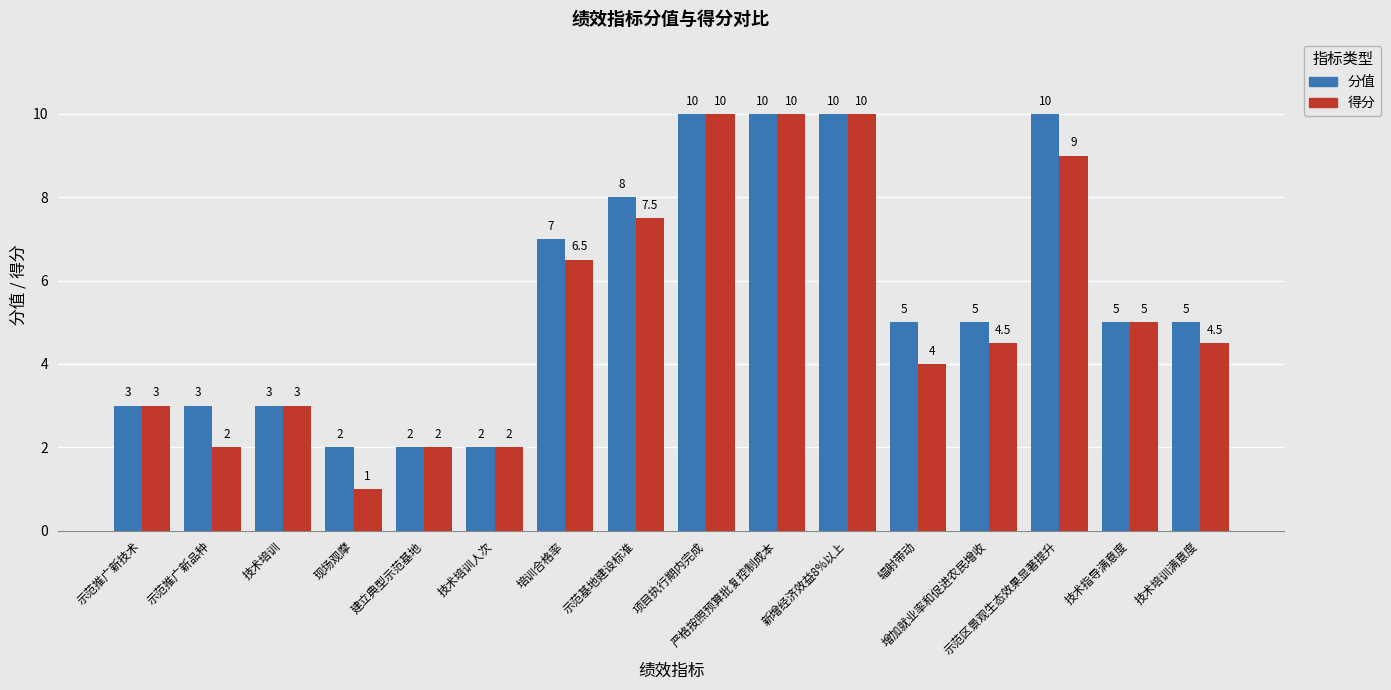

Count the 分值 values in the range 3 to 10.

13